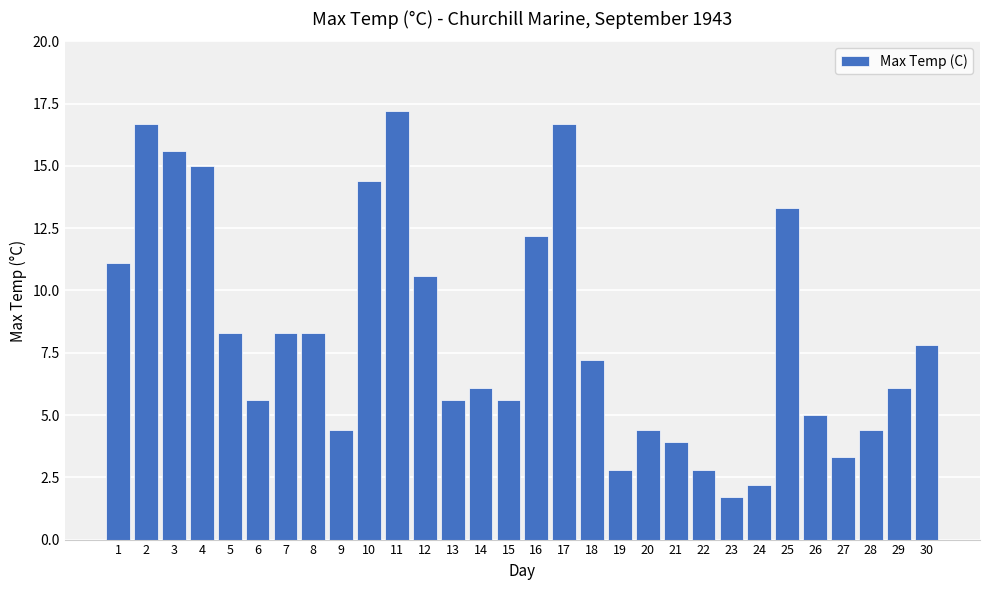

What is the value of the 13th bar from the left?

5.6